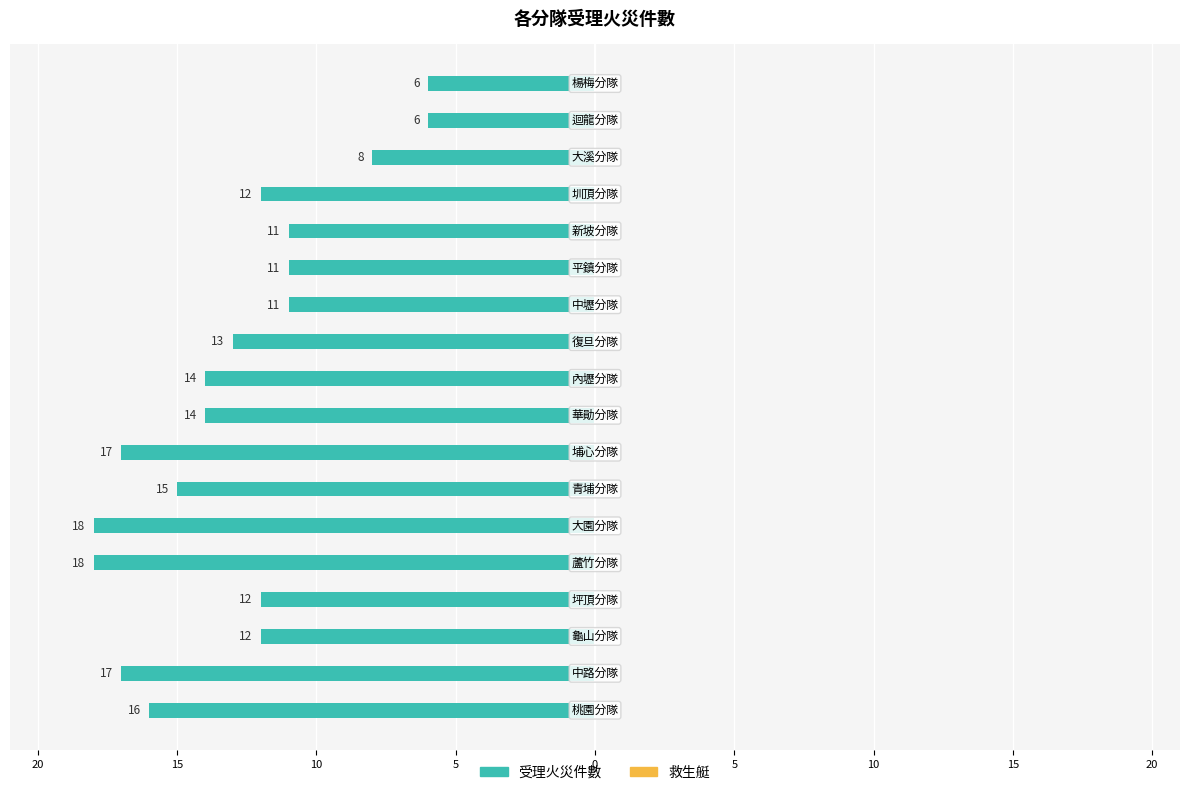

Are the bars horizontal?

Yes